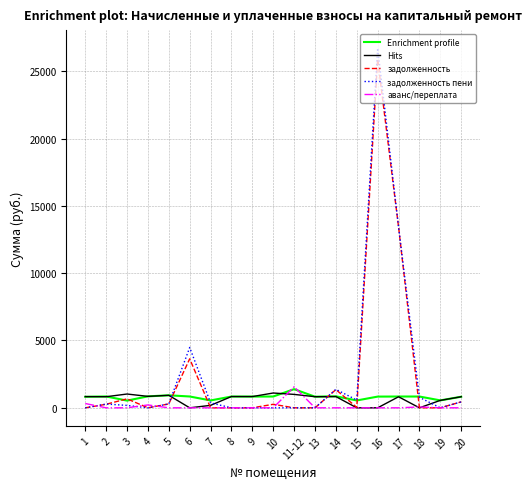

Which series has the widest spread of values?

задолженность пени